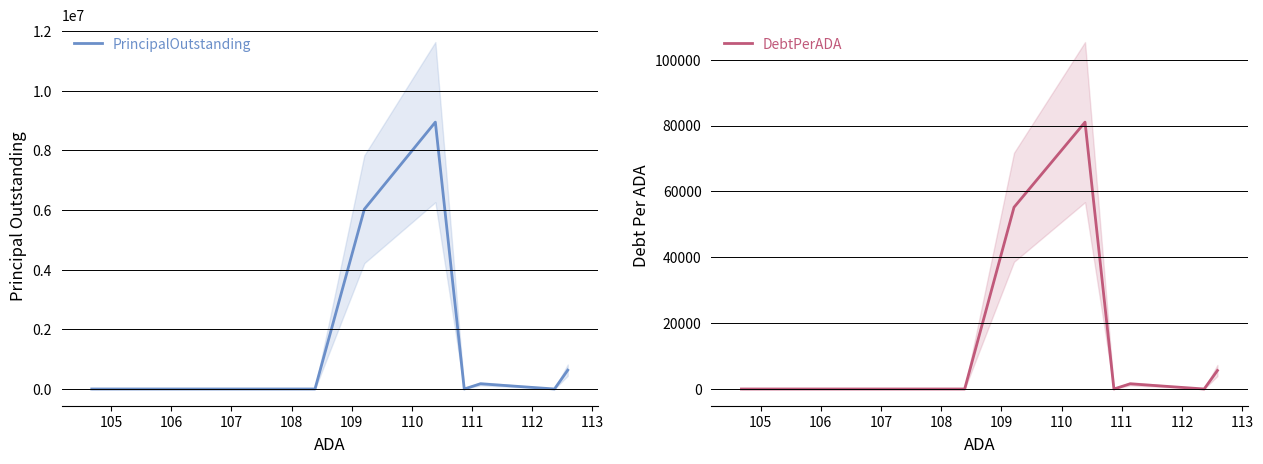

True or false: DebtPerADA has a value of -32848.5 at 110.

False